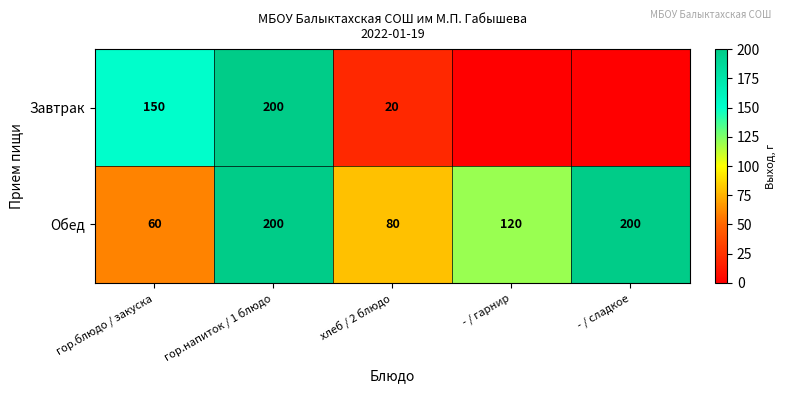

What is the difference between the maximum and minimum values in the Обед series?

140